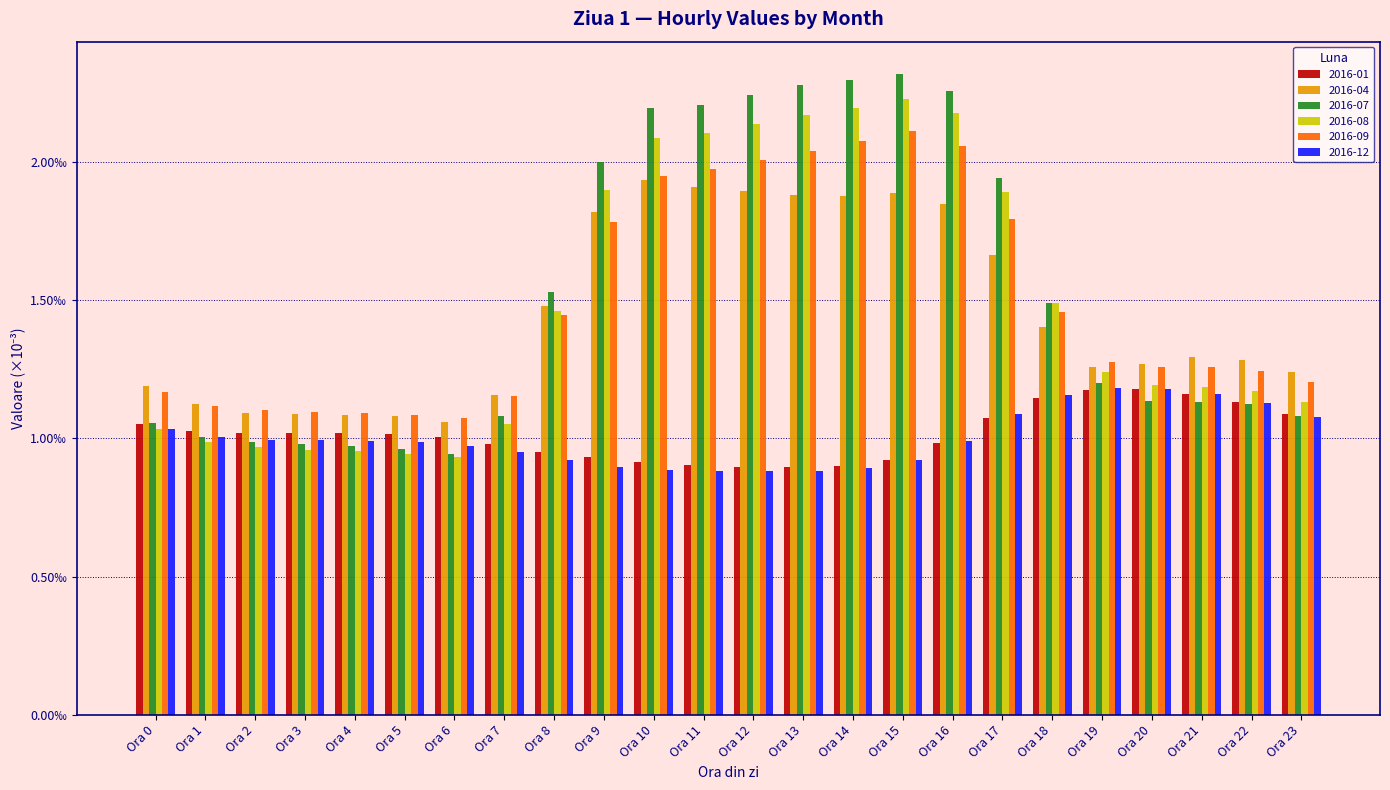

What are all the series names shown in the legend?

2016-01, 2016-04, 2016-07, 2016-08, 2016-09, 2016-12